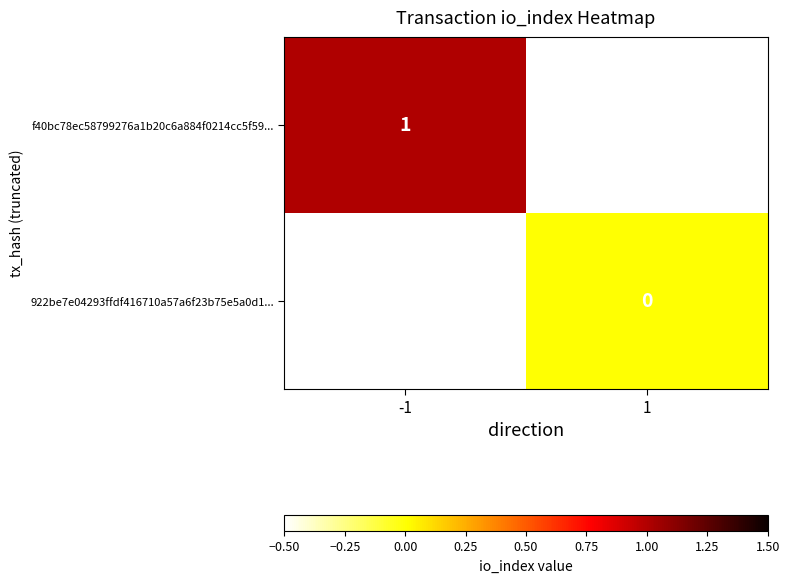

Is it true that f40bc78ec58799276a1b20c6a884f0214cc5f59... equals 1 at -1?

True